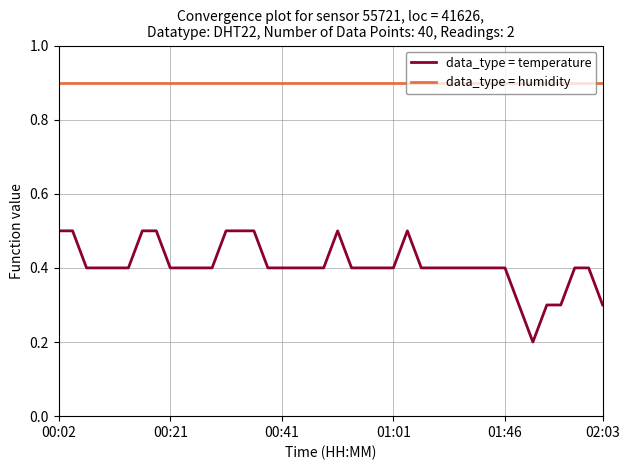

Which series has the widest spread of values?

data_type = temperature